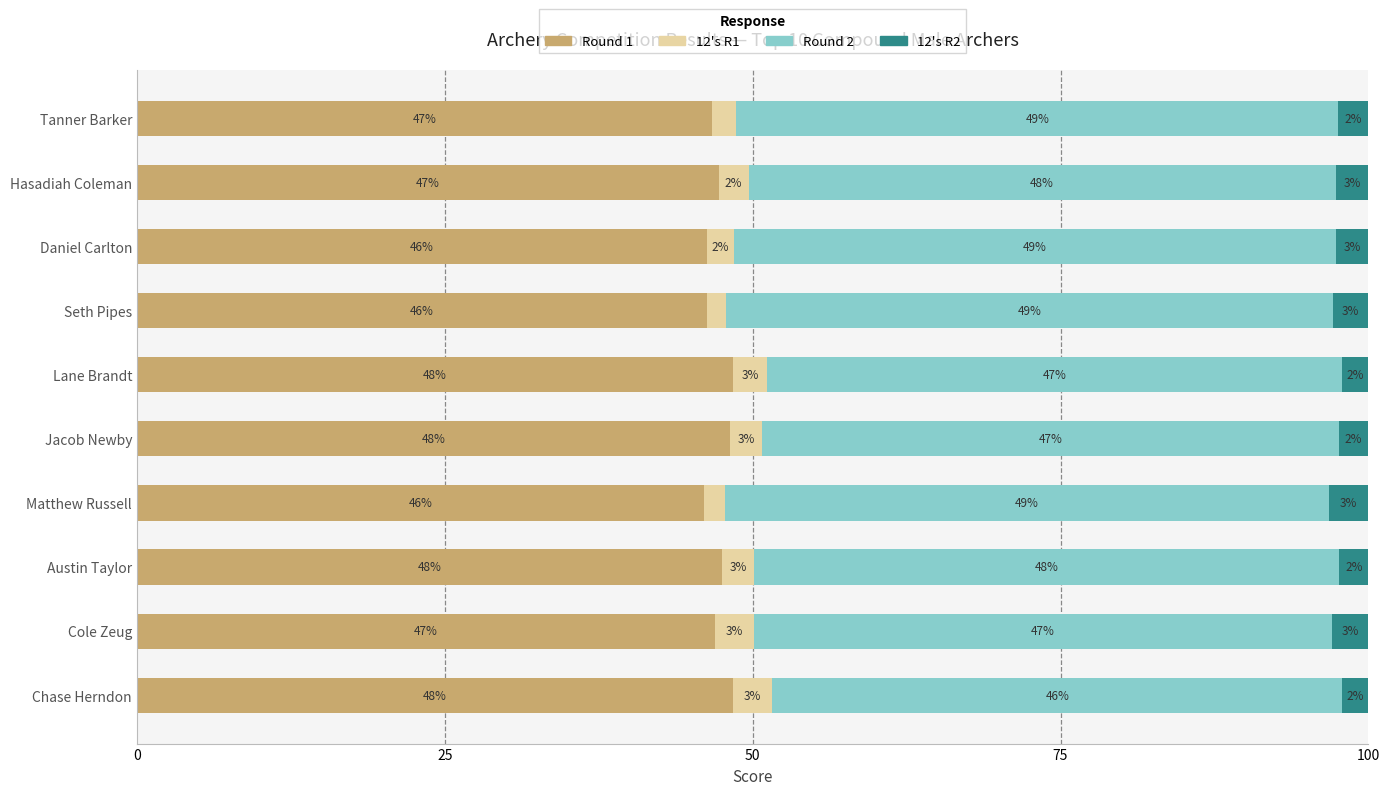

What is the maximum value for Round 1?

48.4